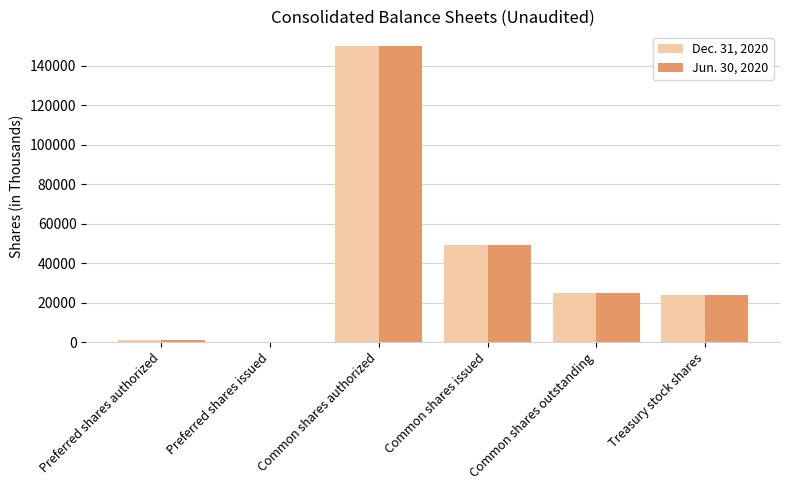

How many groups of bars are there?

6